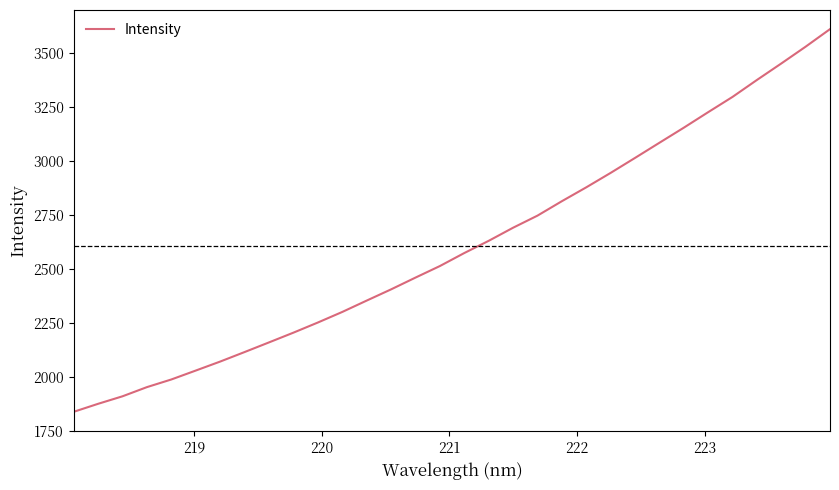

What is the difference between the maximum and minimum values?

1775.0